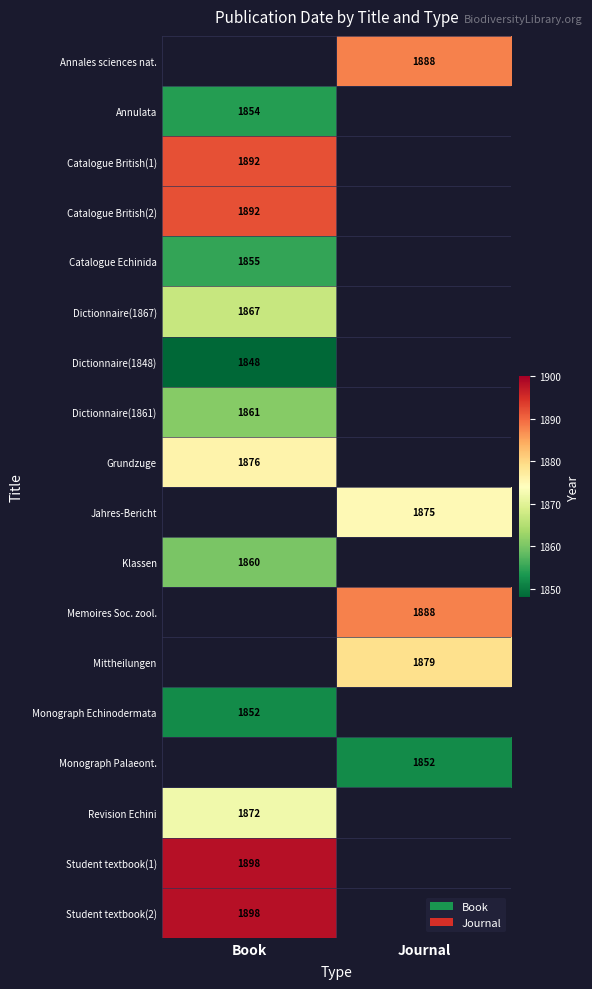

The Student textbook(2) series shows 1898 at Book. True or false?

True